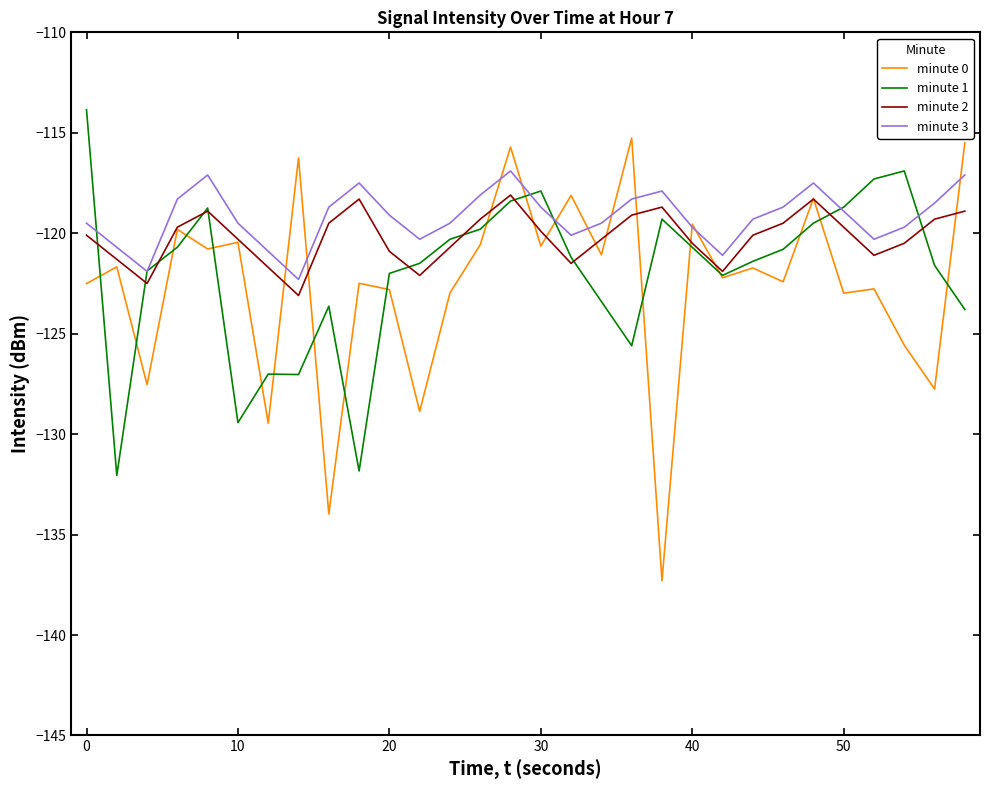

List the series in order of their overall mean, highest first.

minute 3, minute 2, minute 1, minute 0